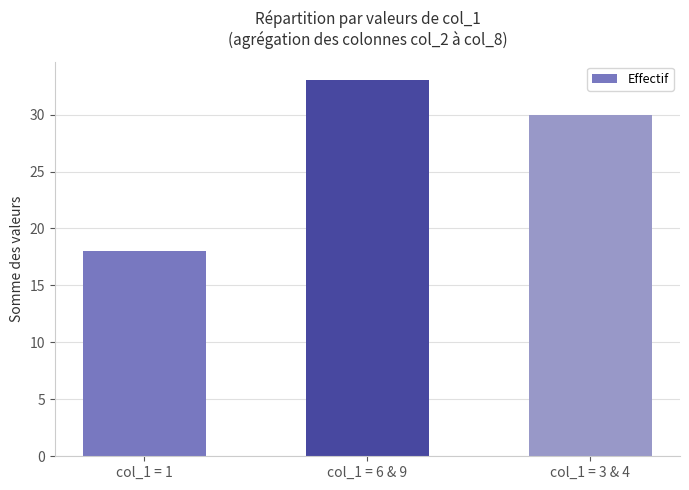

What is the maximum value shown in the chart?

33